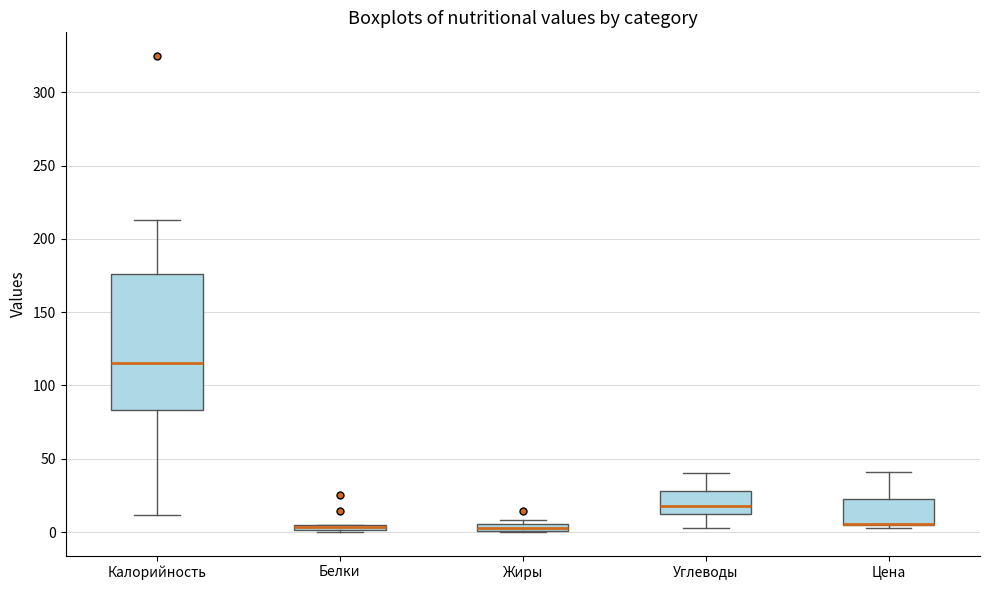

Which box is the tallest, from its lower edge to its upper edge?

Калорийность